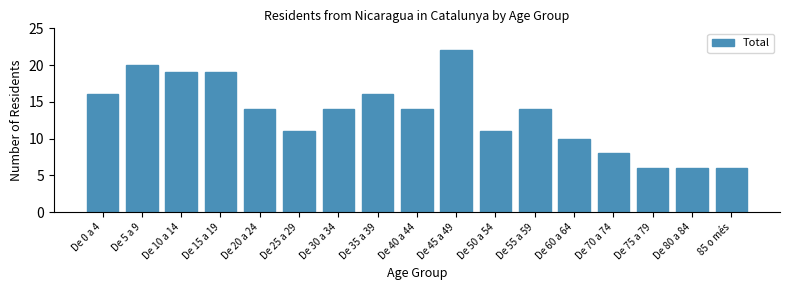

Reading left to right, list all the values displayed in this chart.

16	20	19	19	14	11	14	16	14	22	11	14	10	8	6	6	6